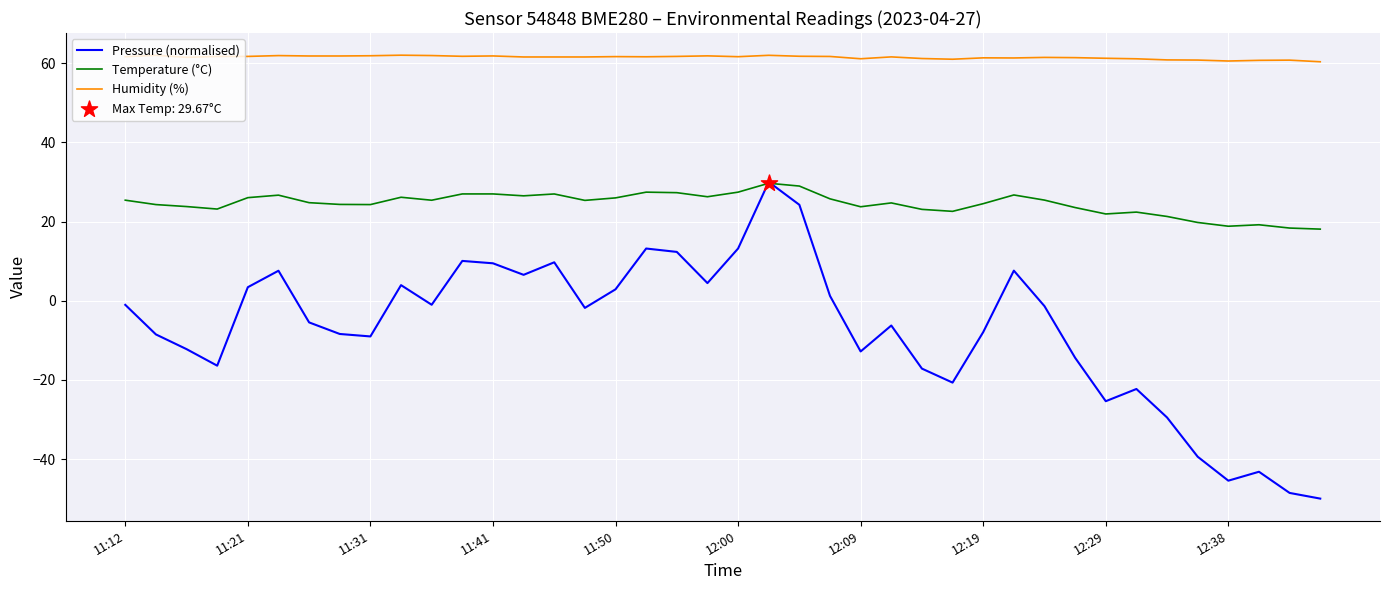

Which series has the largest total across all categories?

Humidity (%)